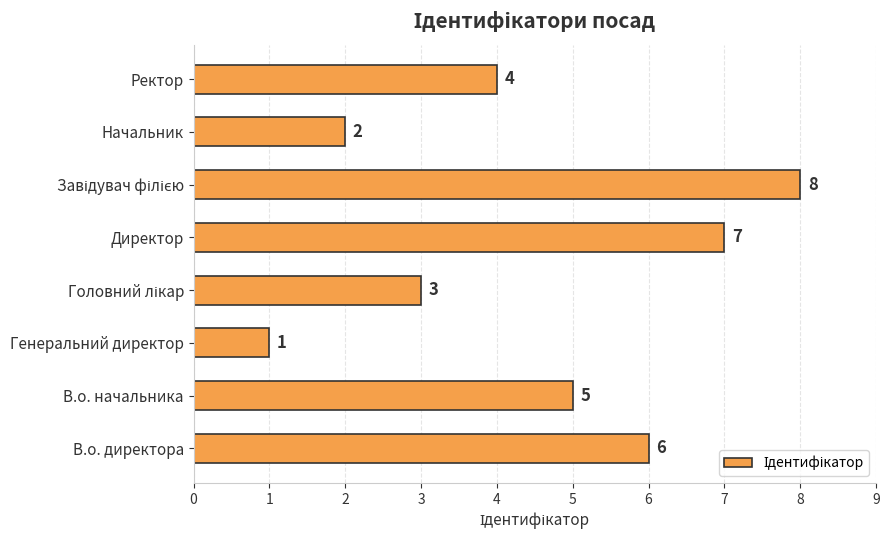

What is the minimum value shown in the chart?

1